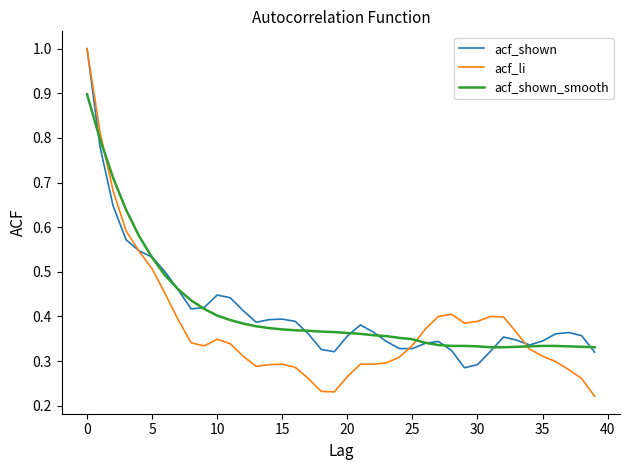

True or false: acf_shown_smooth and acf_shown cross at least once.

True